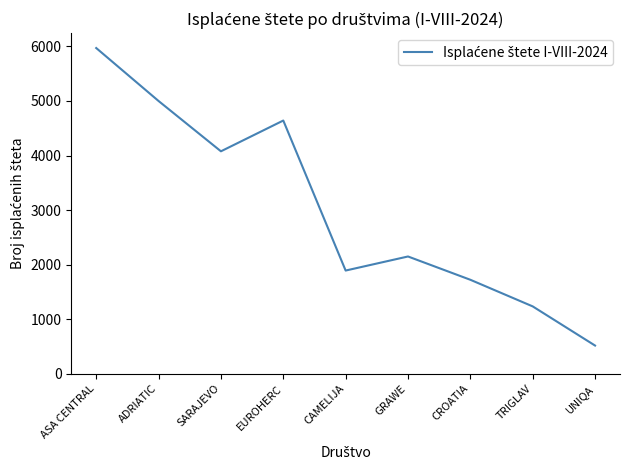

At which label is the value closest to 3243?

SARAJEVO